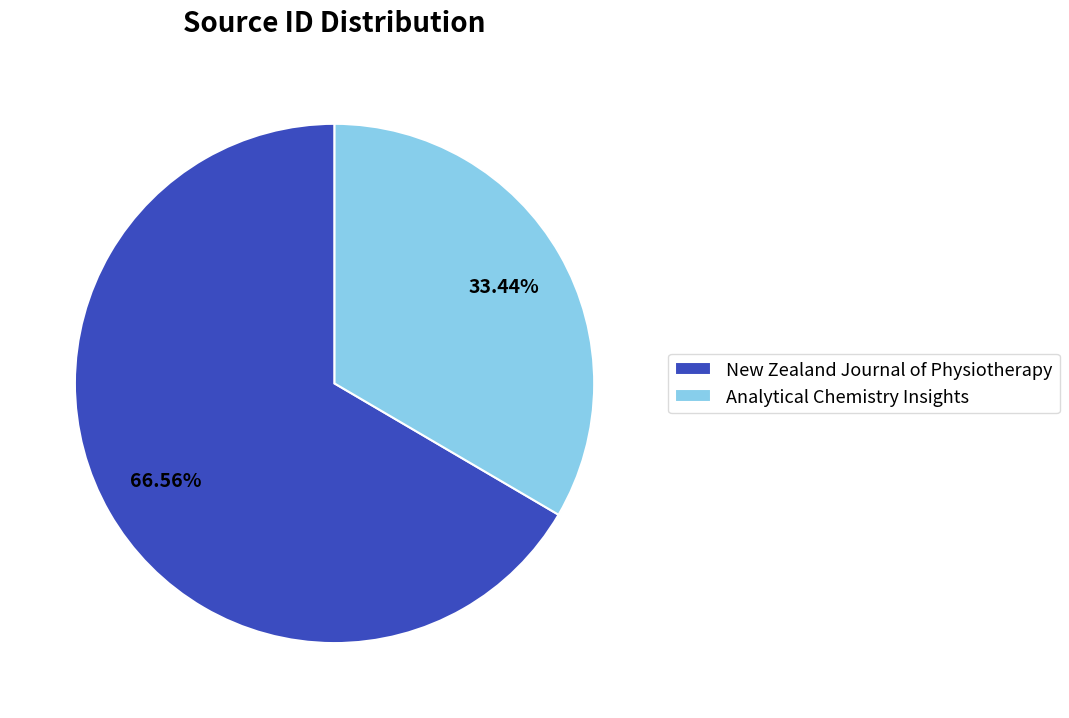

Is it true that New Zealand Journal of Physiotherapy is 81% of the pie?

False